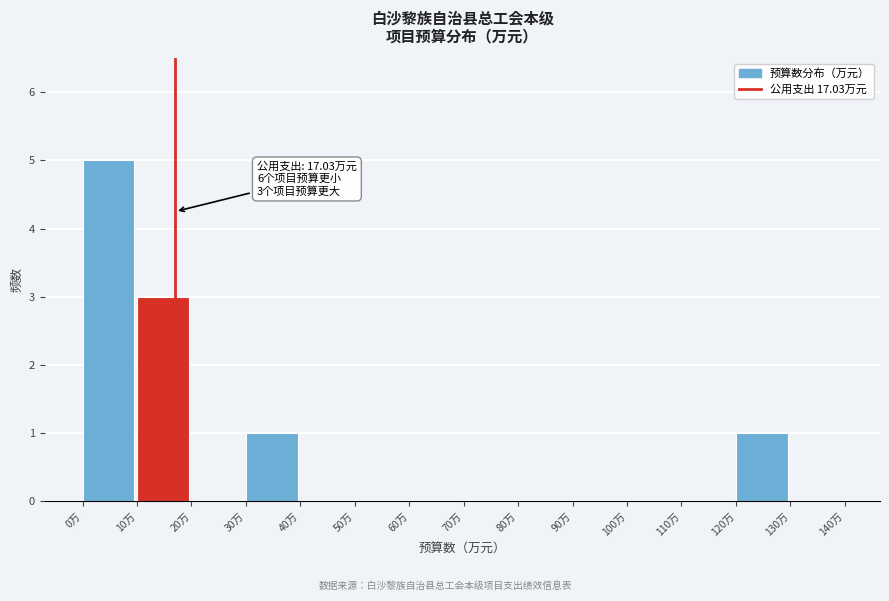

Which range on the x-axis has the tallest bar?

0 to 10